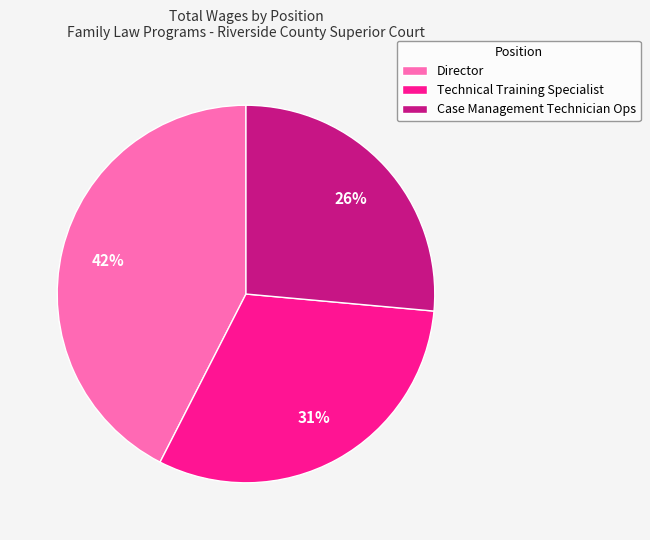

Between Technical Training Specialist and Director, which is larger?

Director